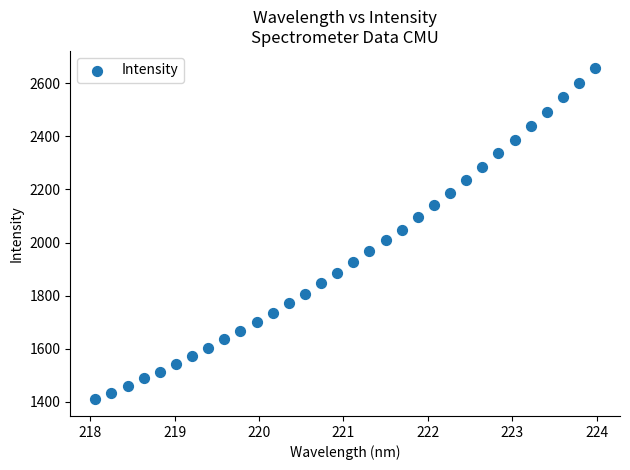

What is the range of X values (max minus min)?

5.9